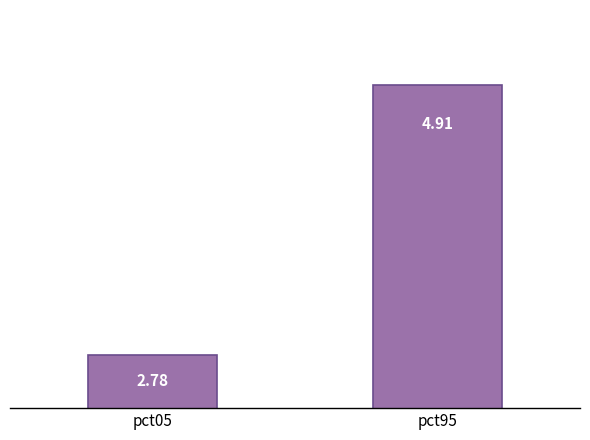

What is the ratio of the value at pct05 to the value at pct95?

0.6